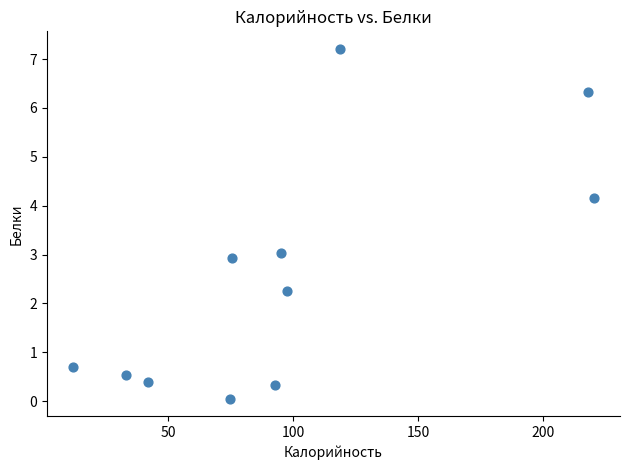

What is the range of Y values (max minus min)?

7.2